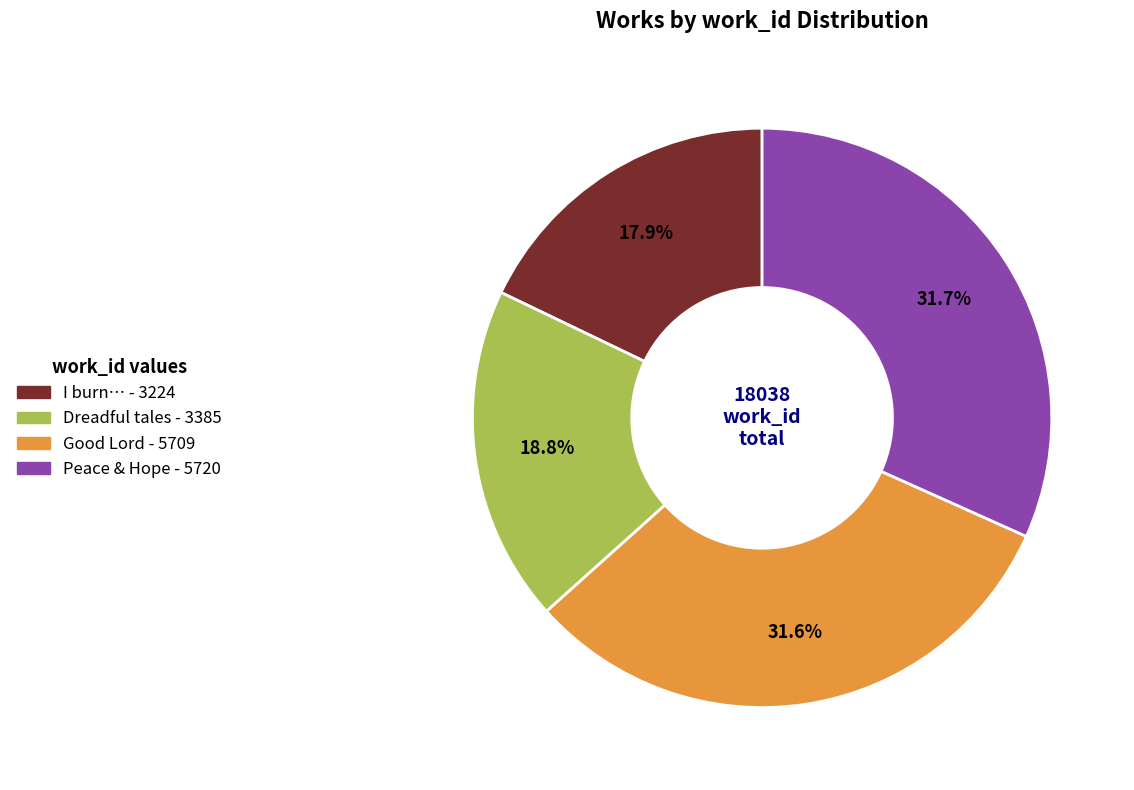

Is there any slice that represents more than half of the pie?

No